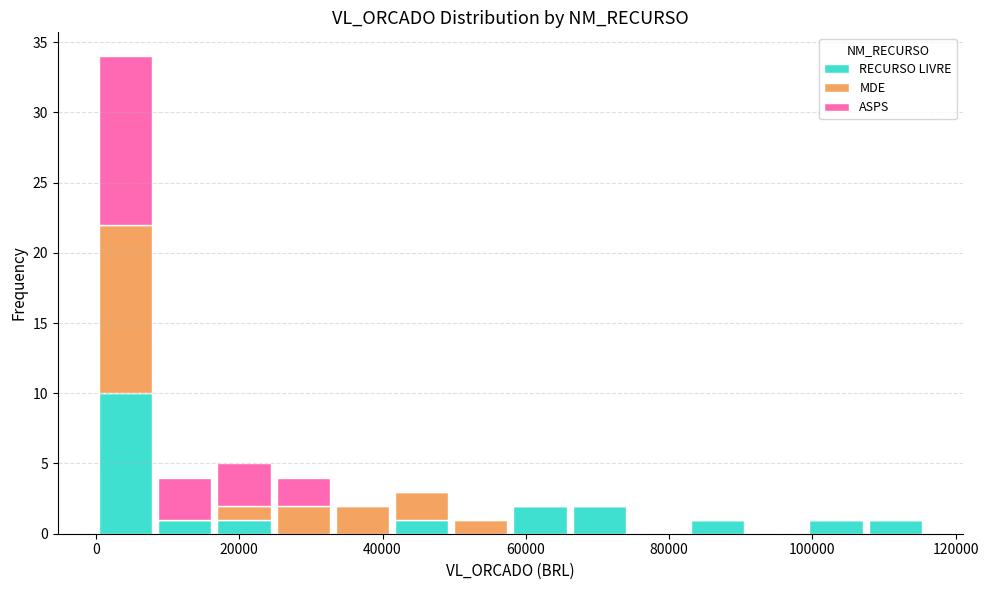

Which range on the x-axis has the tallest stacked bar (by total height)?

0 to 8000